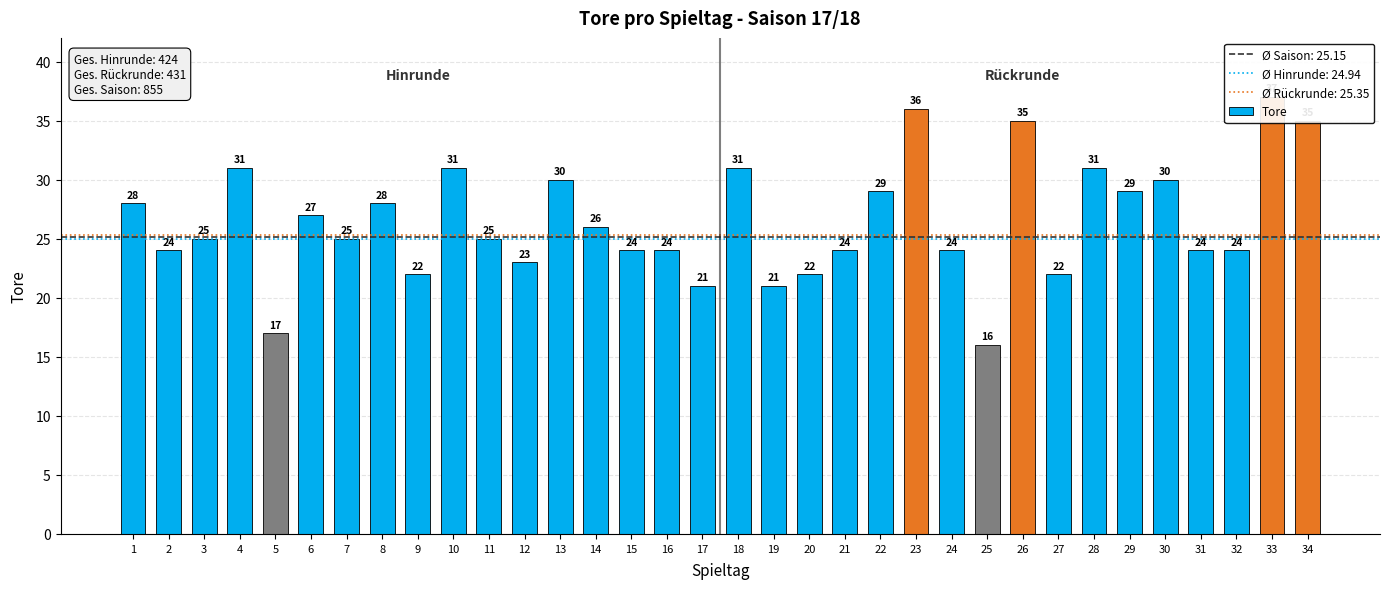

List the labels in order of value, smallest first.

25, 5, 17, 19, 9, 20, 27, 12, 2, 15, 16, 21, 24, 31, 32, 3, 7, 11, 14, 6, 1, 8, 22, 29, 13, 30, 4, 10, 18, 28, 26, 34, 23, 33